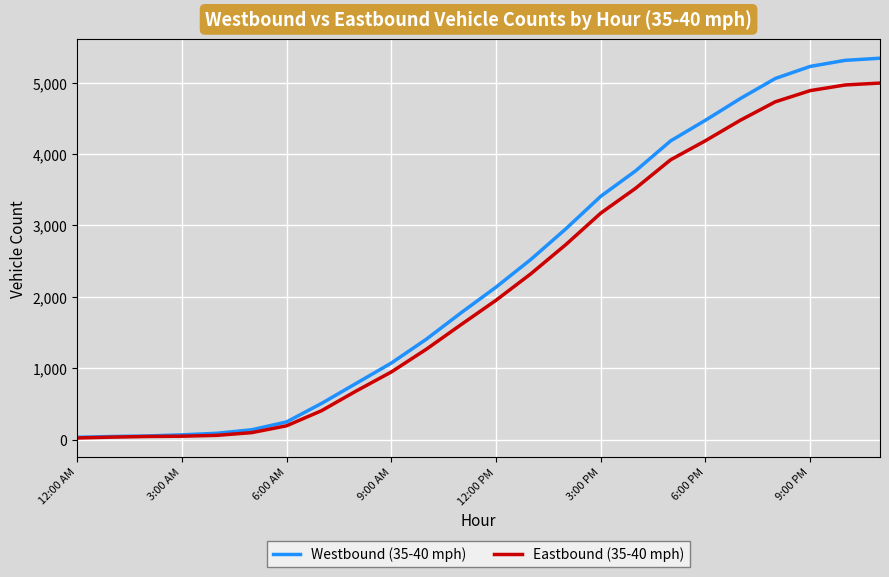

List the series in order of their peak value, lowest first.

Eastbound (35-40 mph), Westbound (35-40 mph)